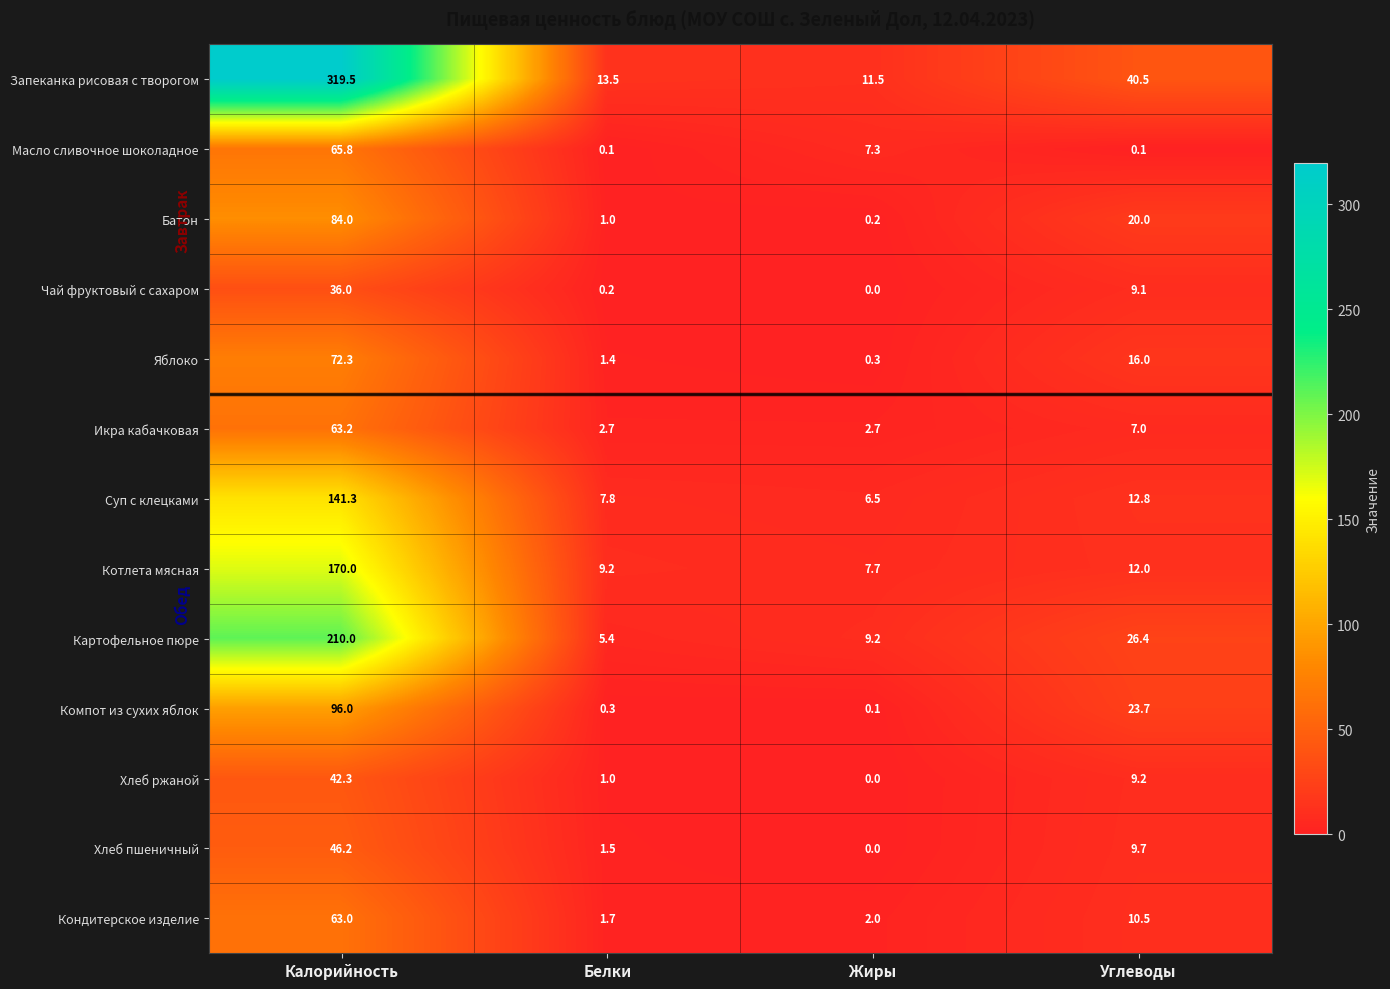

What is the average value of the Хлеб пшеничный series?

14.4